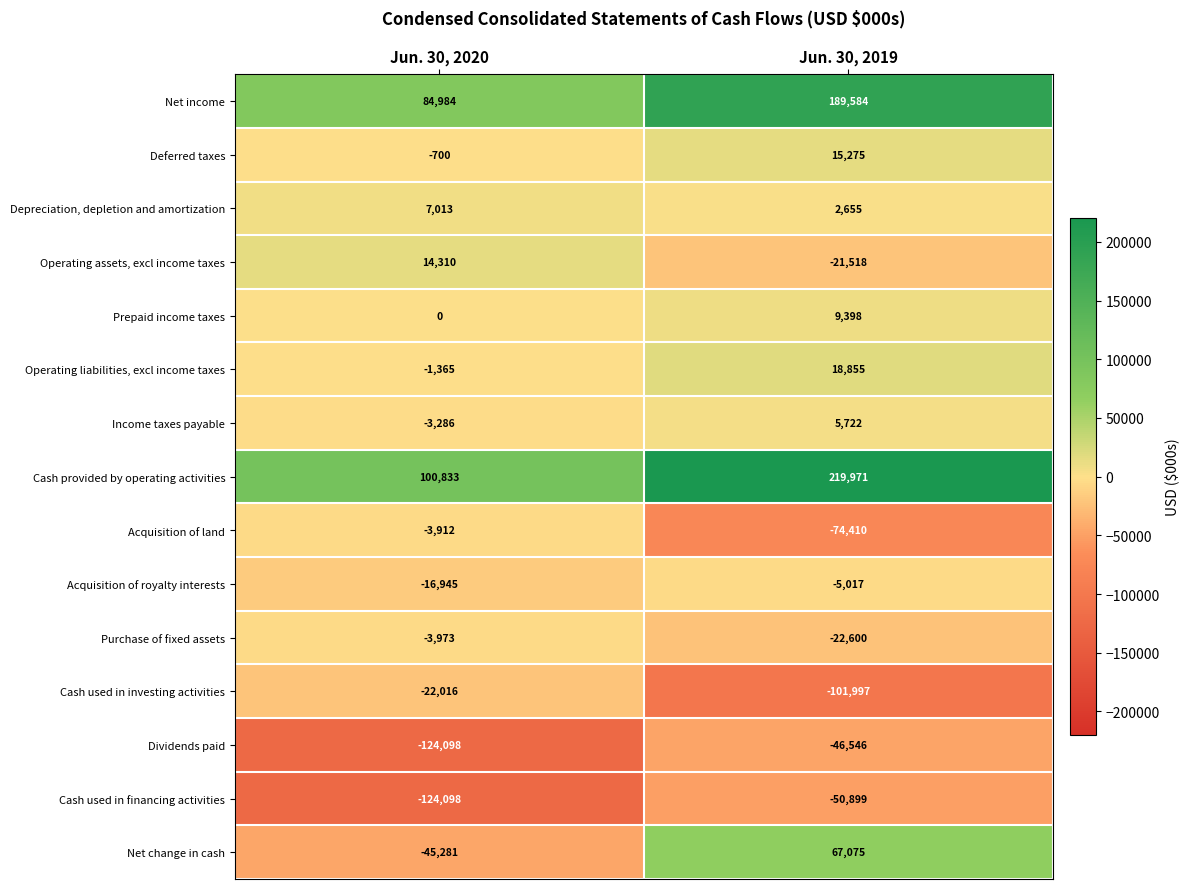

Which series has the widest spread of values?

Cash provided by operating activities